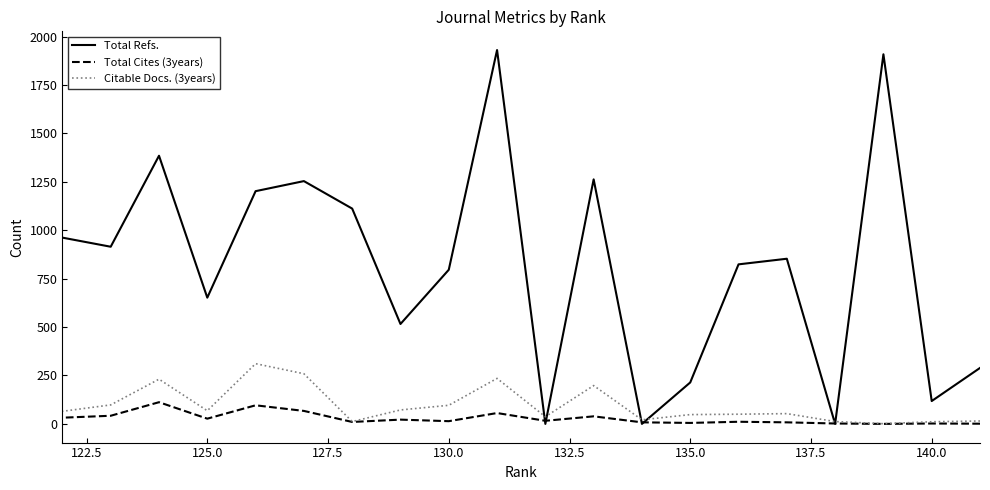

How many values in the Total Cites (3years) series are below 16?

10